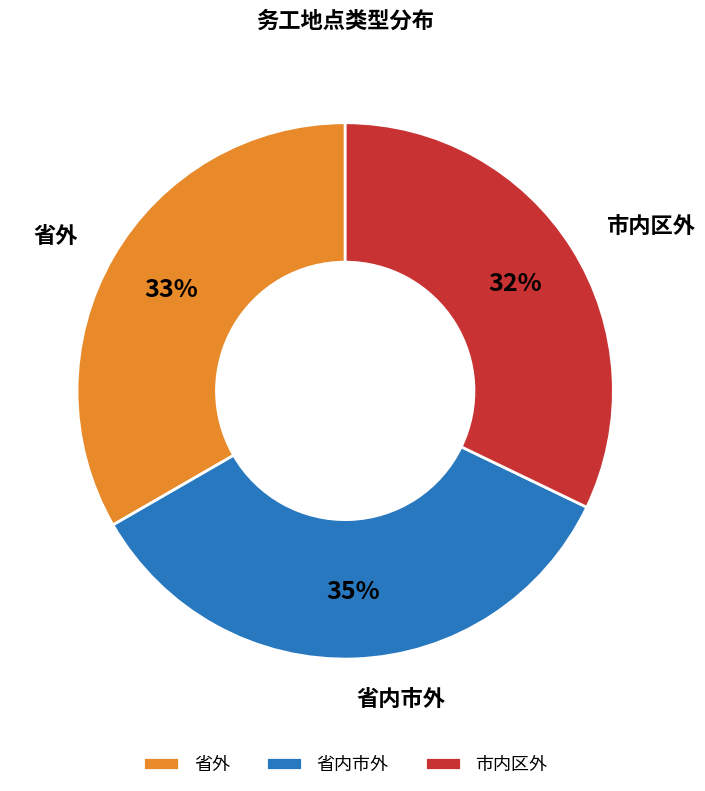

Is 省内市外 the majority of the pie?

No